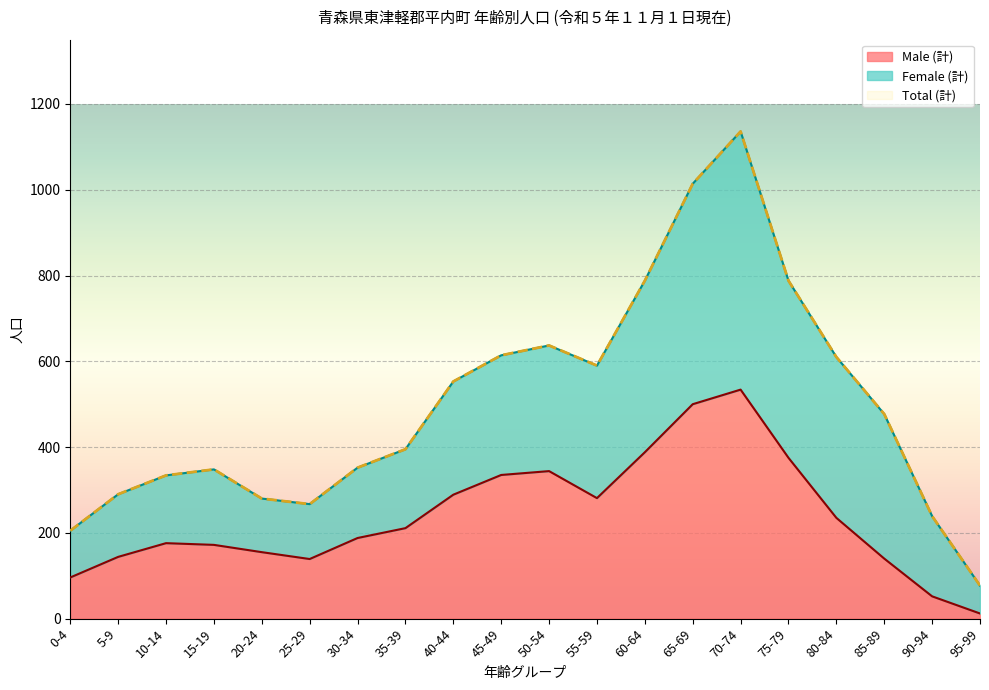

At which label does Male (計) reach its minimum?

95-99